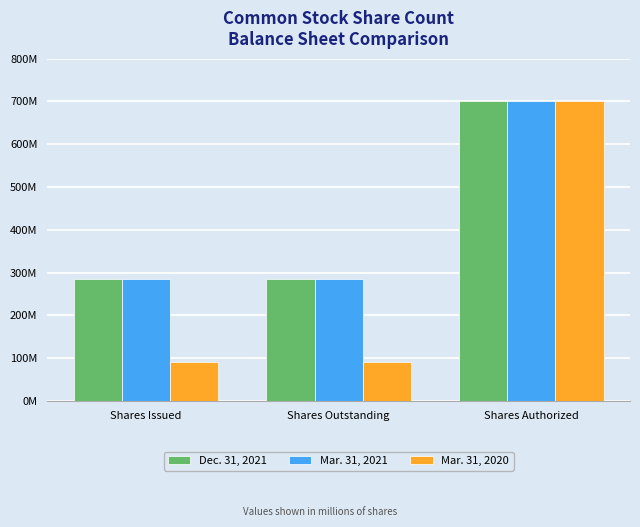

Read the Mar. 31, 2020 value at Shares Issued.

91586802